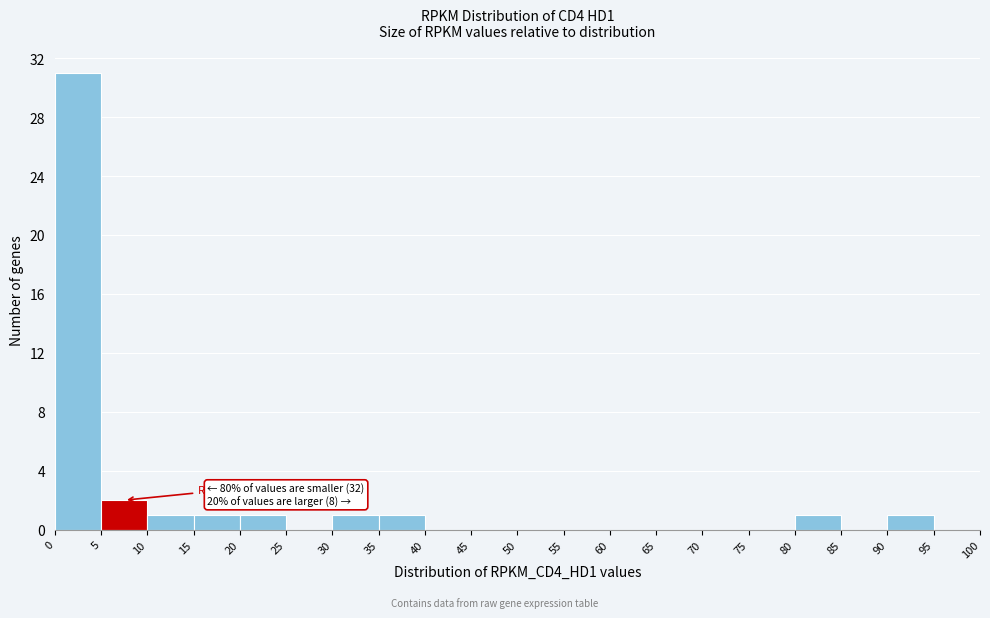

Which range on the x-axis has the tallest bar?

0 to 5